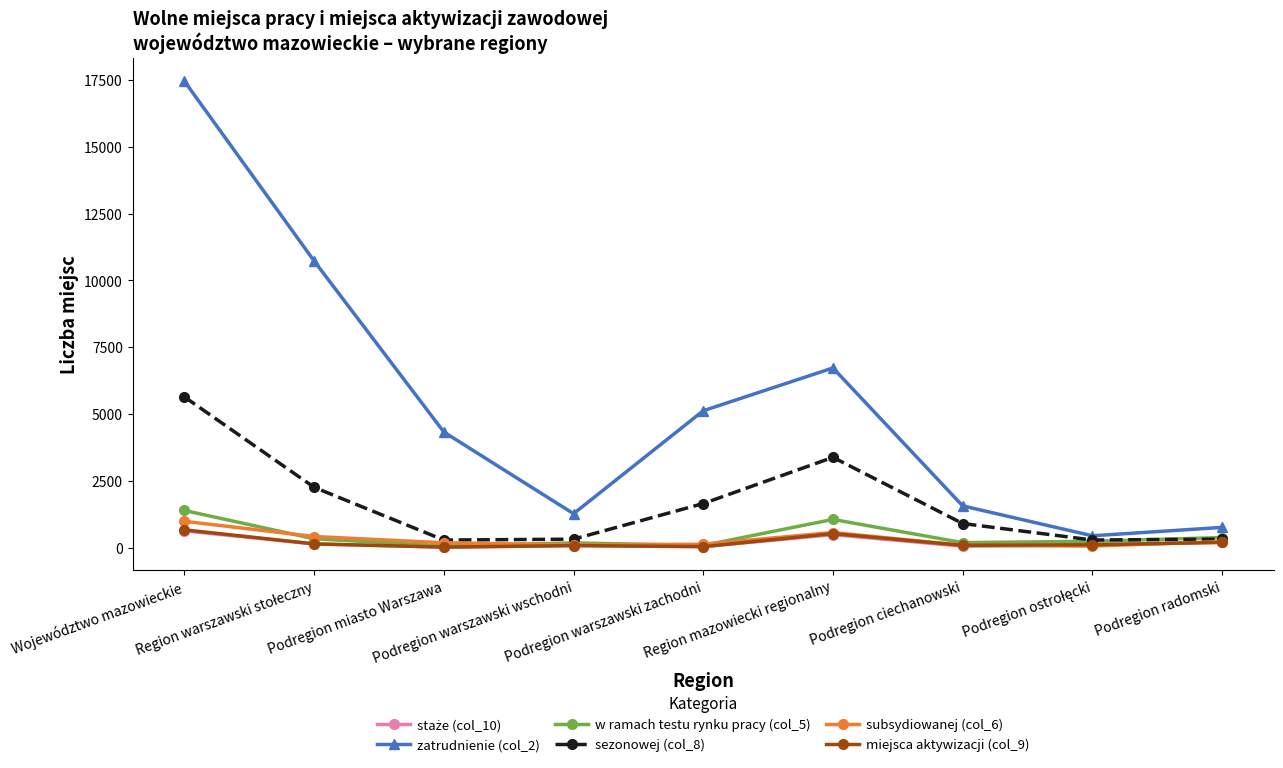

How many categories are shown in the chart?

9